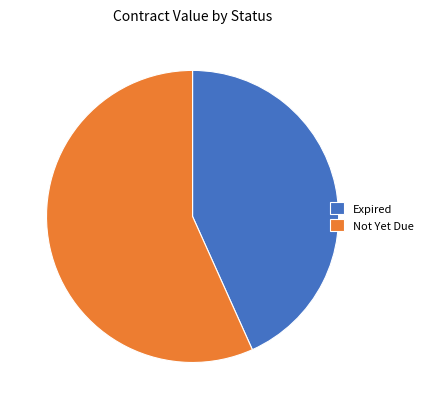

Is there any slice that represents more than half of the pie?

Yes